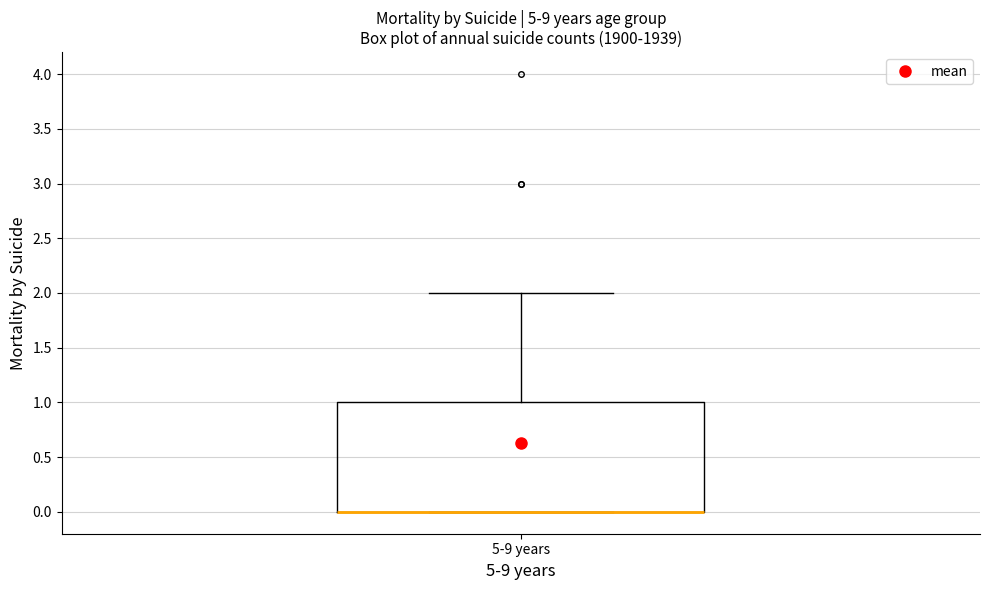

Where does the upper whisker of the box for 5-9 years end on the y-axis? The values are not printed on the chart, so give them approximately, as read against the axis.

2